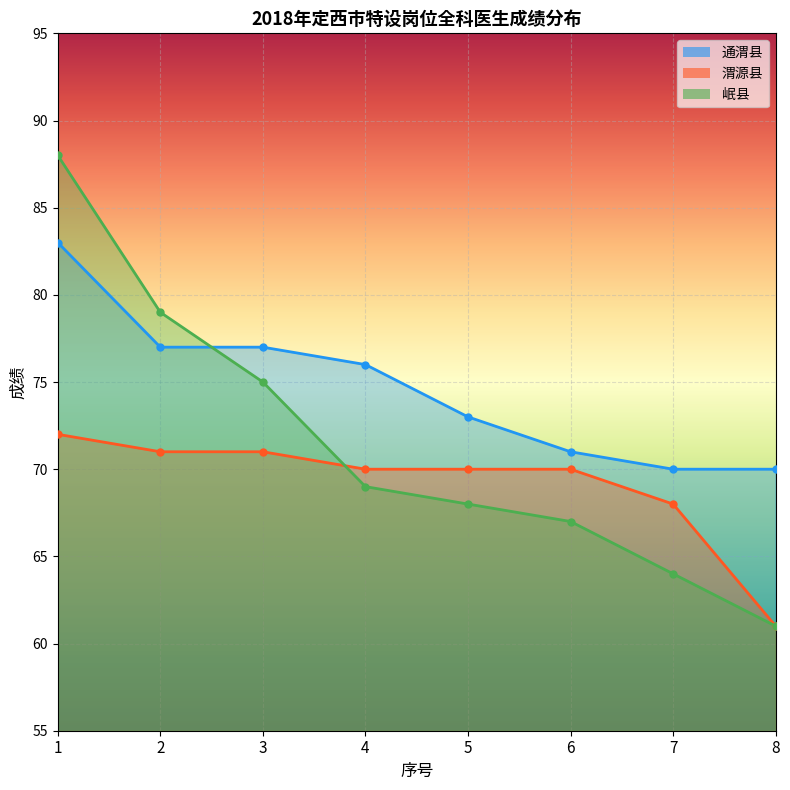

List the series in order of their peak value, highest first.

岷县, 通渭县, 渭源县